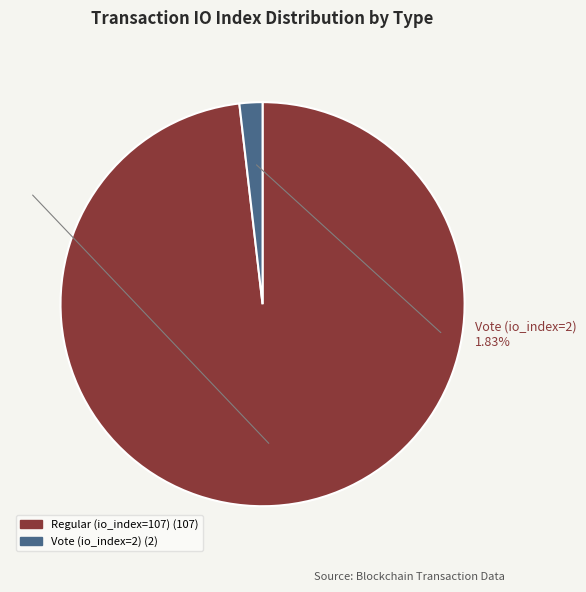

What percentage do Vote (io_index=2) and Regular (io_index=107) together represent?

100.0%